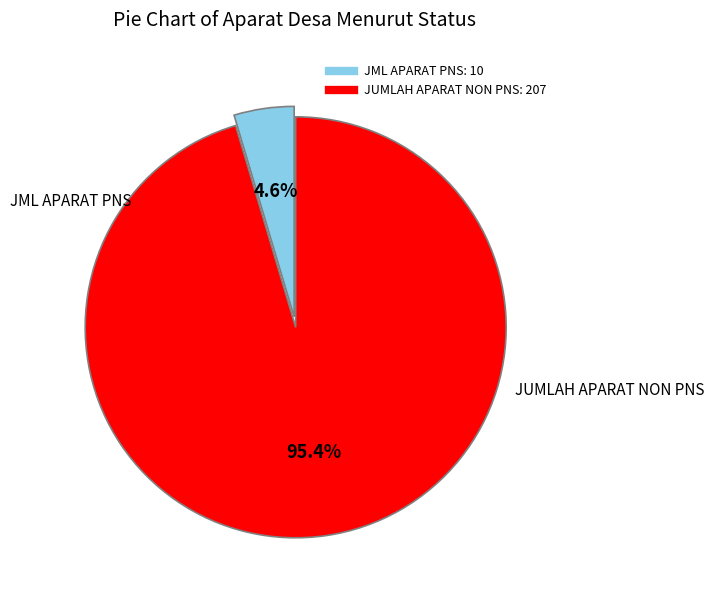

Which slice represents more than half of the pie?

JUMLAH APARAT NON PNS